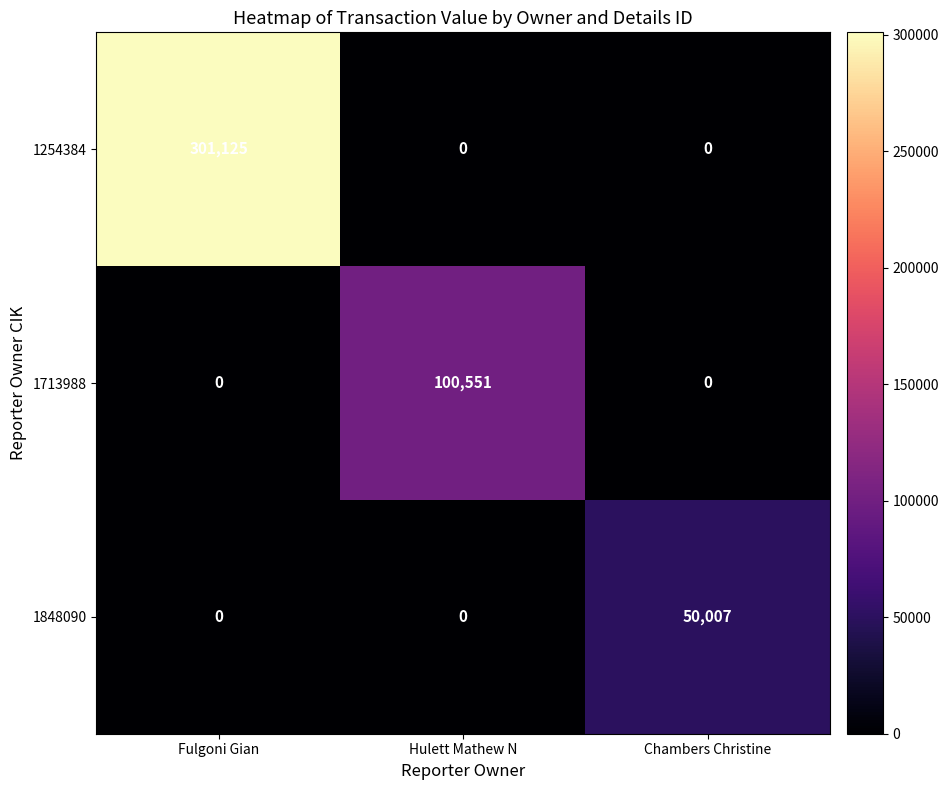

Which series has the largest total across all categories?

1254384